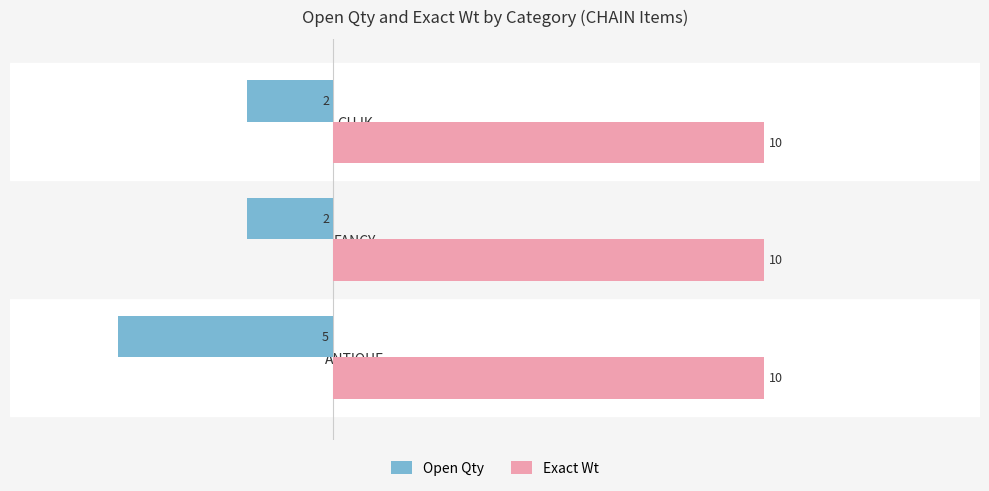

Which series has the largest range (max minus min)?

Open Qty